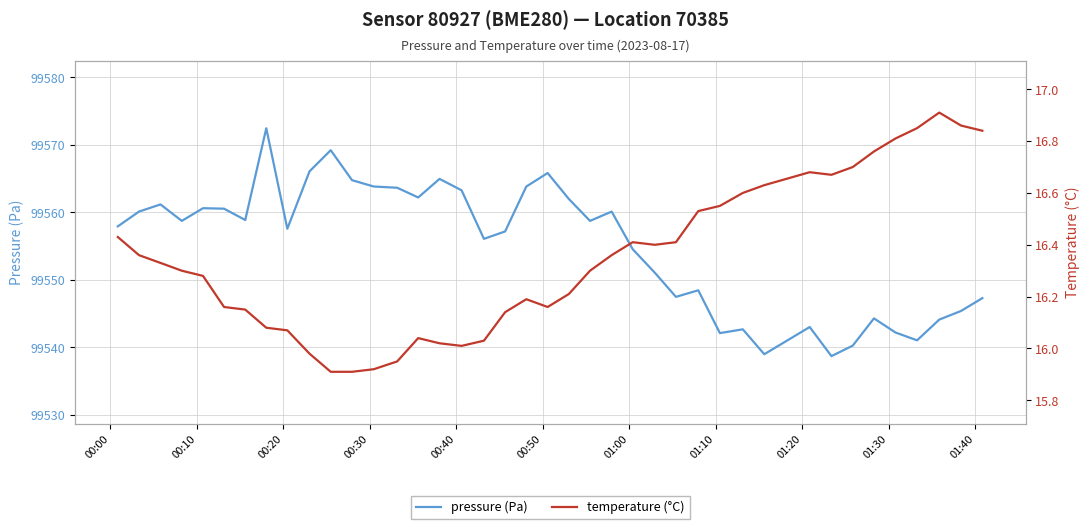

How many lines are shown in the chart?

2